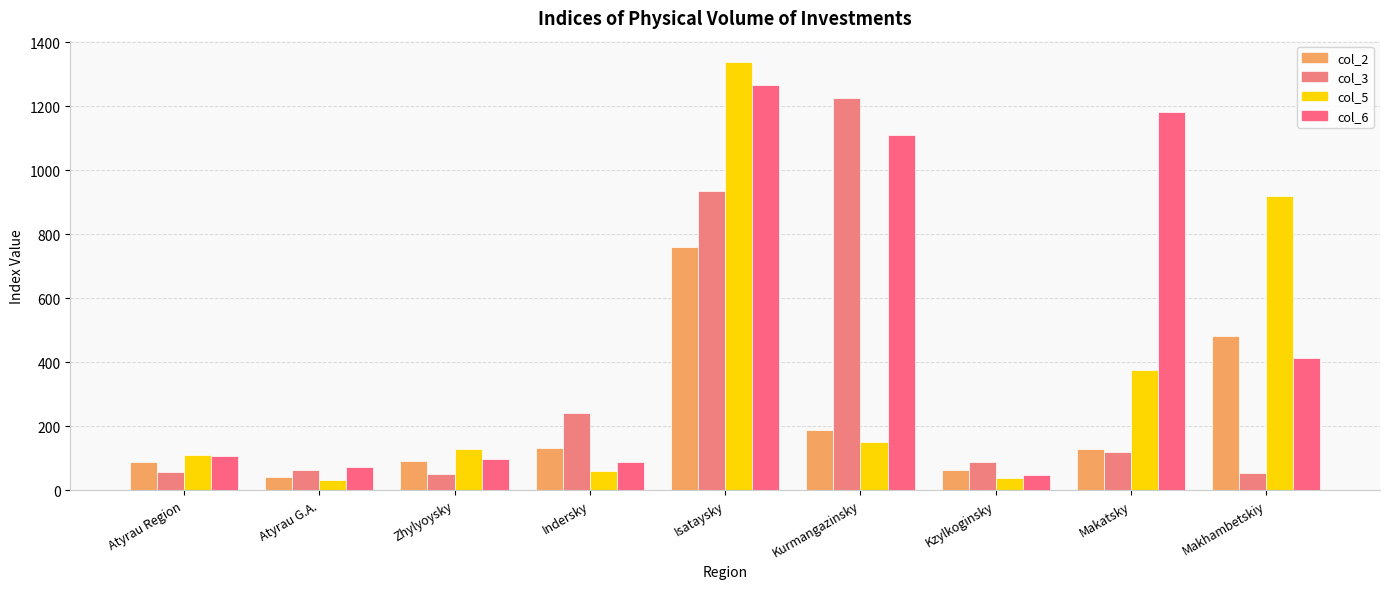

Which category has the lowest value across all series?

Atyrau G.A.